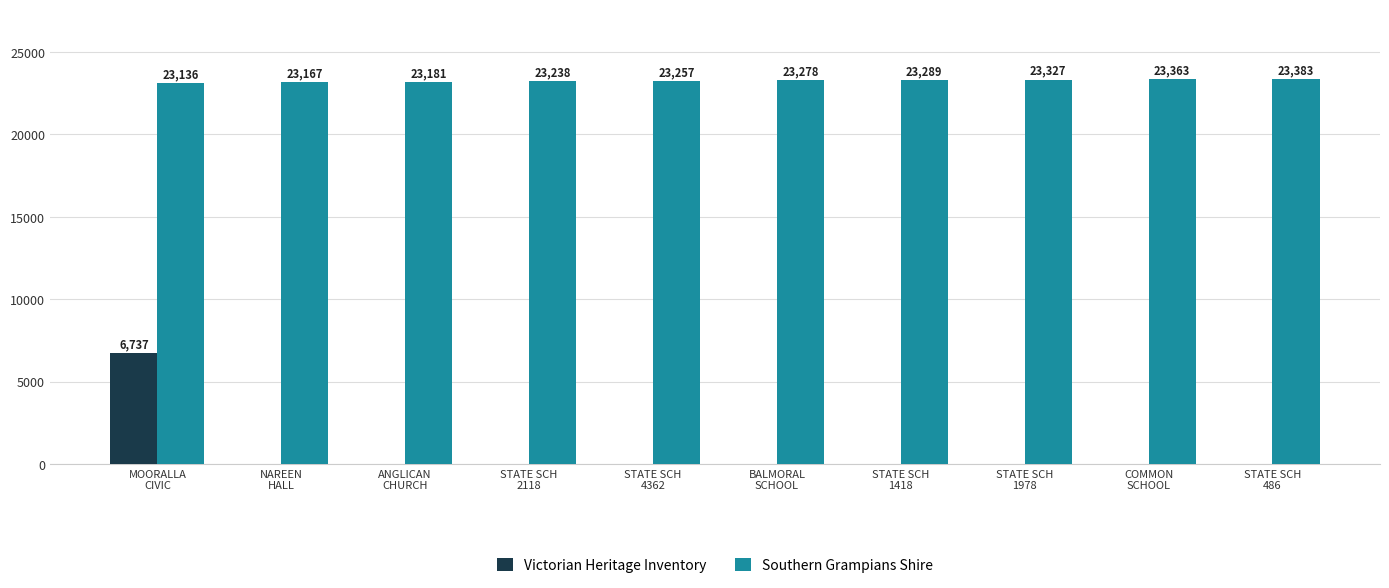

Is it true that Victorian Heritage Inventory equals 4222 at NAREEN
HALL?

False